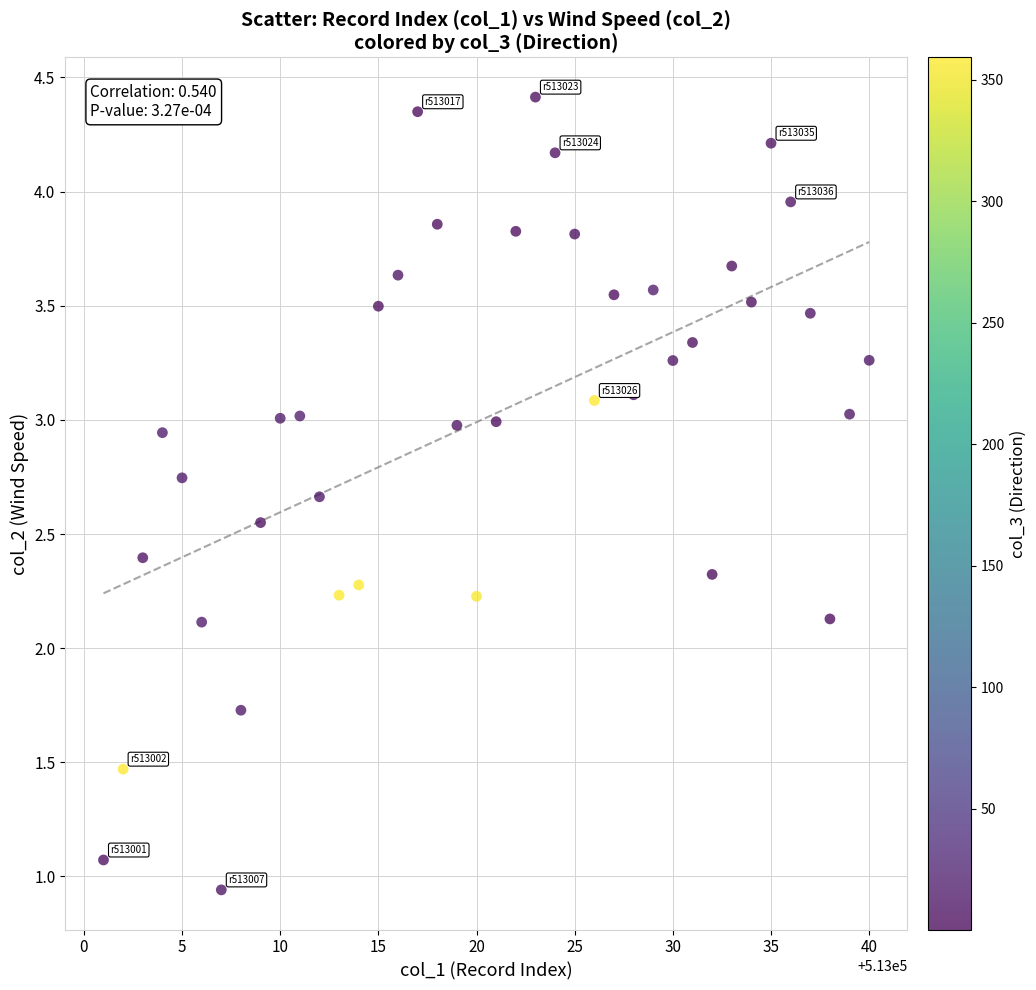

What is the range of X values (max minus min)?

39.0